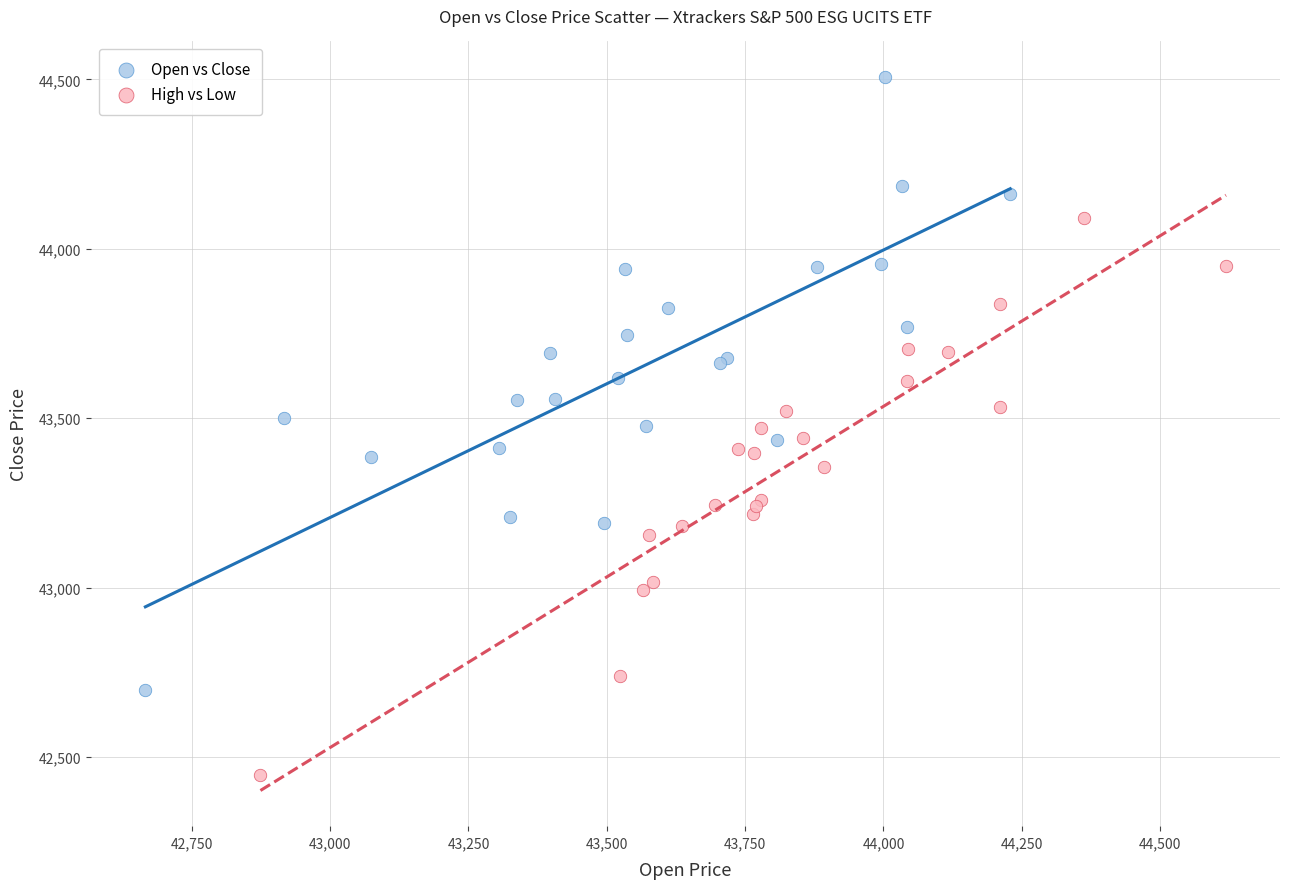

Which series contains the highest Y value?

Open vs Close